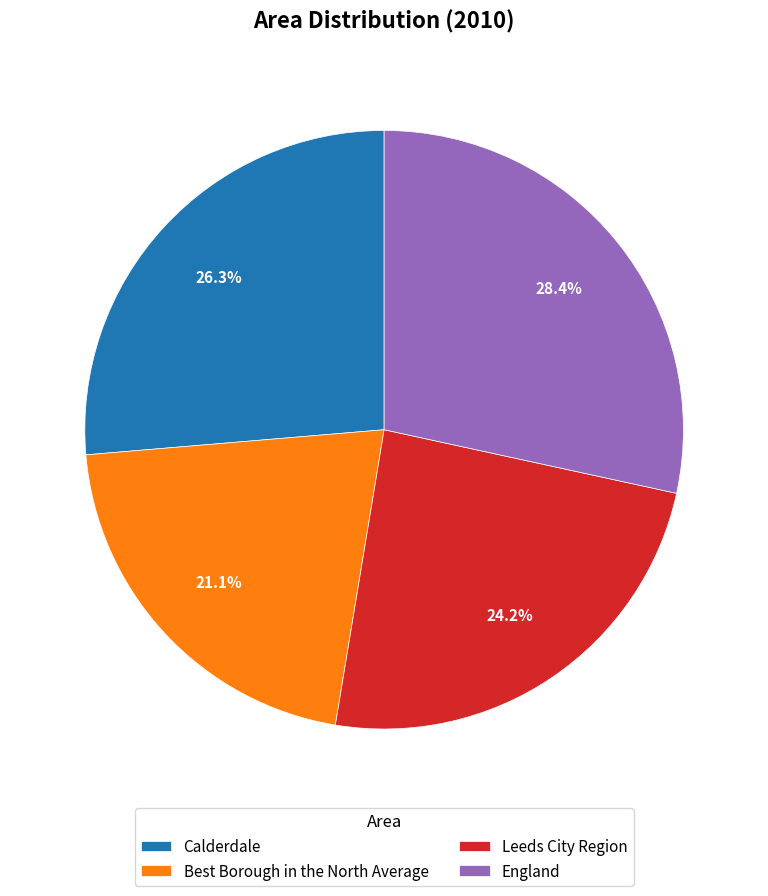

To the nearest percent, what is the combined percentage of Calderdale and Best Borough in the North Average?

47%